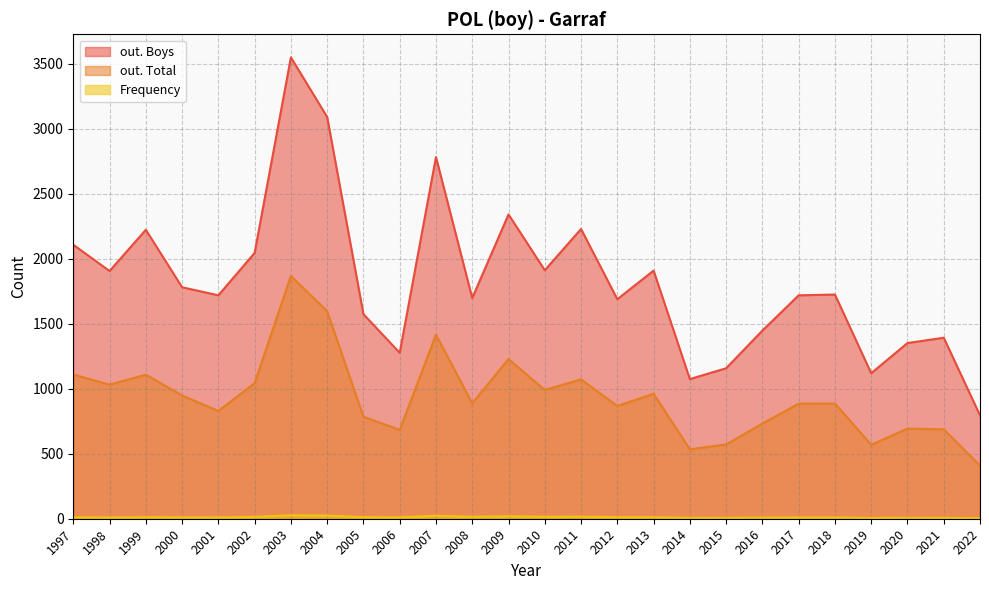

Reading left to right, transcribe all the data shown in this chart.

Frequency: 2022=4	2021=7	2020=7	2019=6	2018=10	2017=10	2016=9	2015=7	2014=7	2013=12	2012=12	2011=16	2010=15	2009=19	2008=15	2007=23	2006=11	2005=12	2004=24	2003=27	2002=14	2001=10	2000=11	1999=12	1998=10	1997=11
out. Total: 2022=409	2021=688	2020=693	2019=569	2018=886	2017=885	2016=732	2015=571	2014=534	2013=961	2012=867	2011=1072	2010=990	2009=1228	2008=888	2007=1415	2006=683	2005=785	2004=1596	2003=1867	2002=1043	2001=829	2000=948	1999=1108	1998=1031	1997=1109
out. Boys: 2022=795	2021=1392	2020=1351	2019=1119	2018=1724	2017=1718	2016=1447	2015=1157	2014=1074	2013=1908	2012=1688	2011=2228	2010=1911	2009=2340	2008=1697	2007=2781	2006=1276	2005=1573	2004=3089	2003=3548	2002=2044	2001=1718	2000=1780	1999=2222	1998=1905	1997=2107